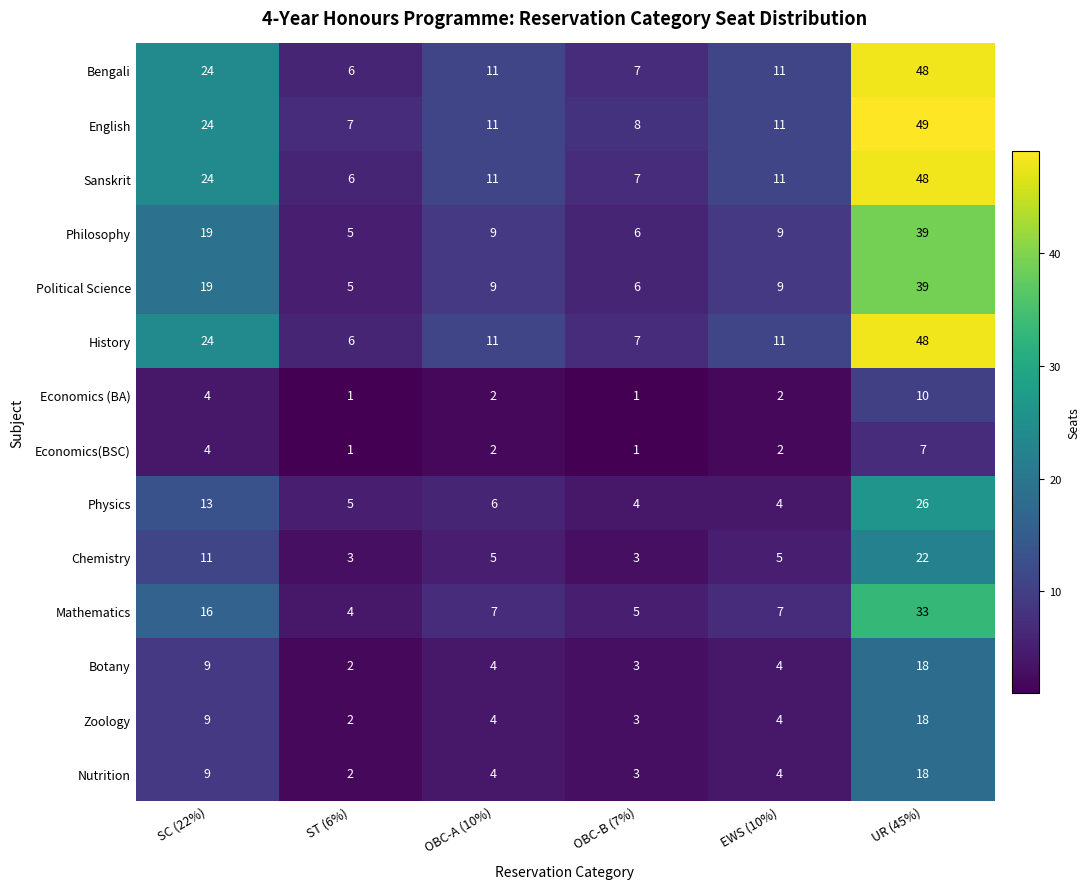

What is the total value across all series at OBC-A (10%)?

96